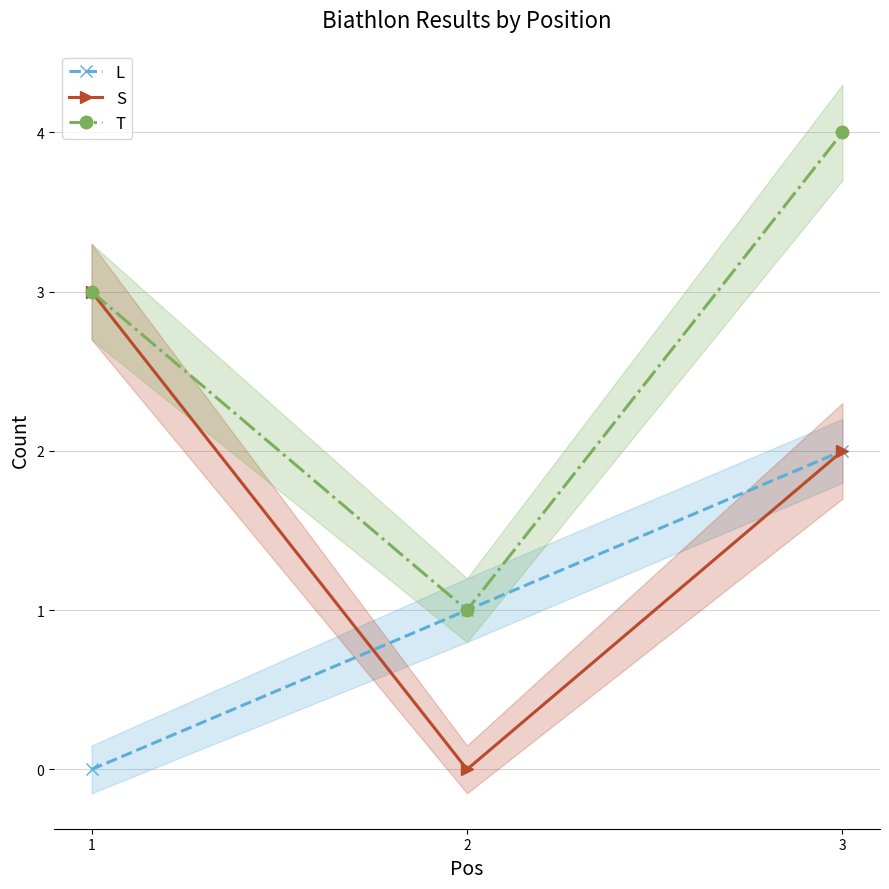

What is the highest value of the L series?

2